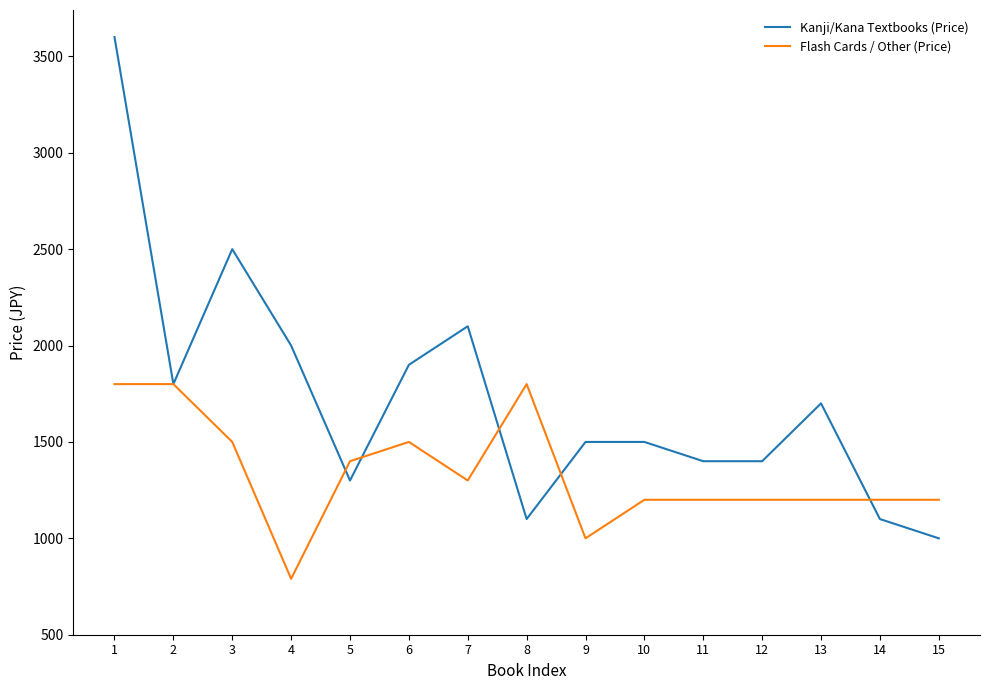

Which series ends up on top after the final intersection of Flash Cards / Other (Price) and Kanji/Kana Textbooks (Price)?

Flash Cards / Other (Price)